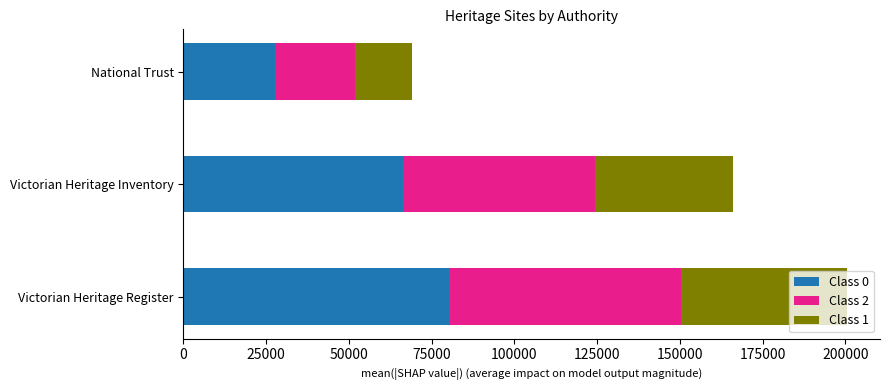

At which category is the sum across all series the highest?

Victorian Heritage Register